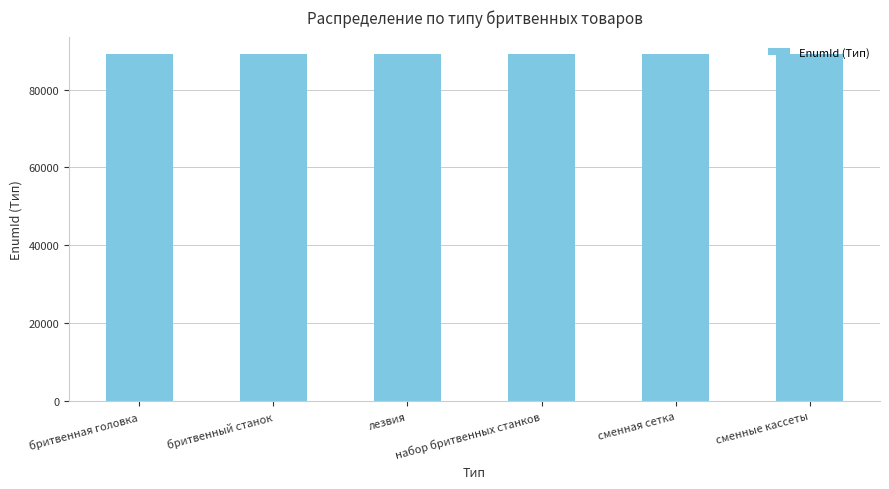

What is the minimum value shown in the chart?

89125